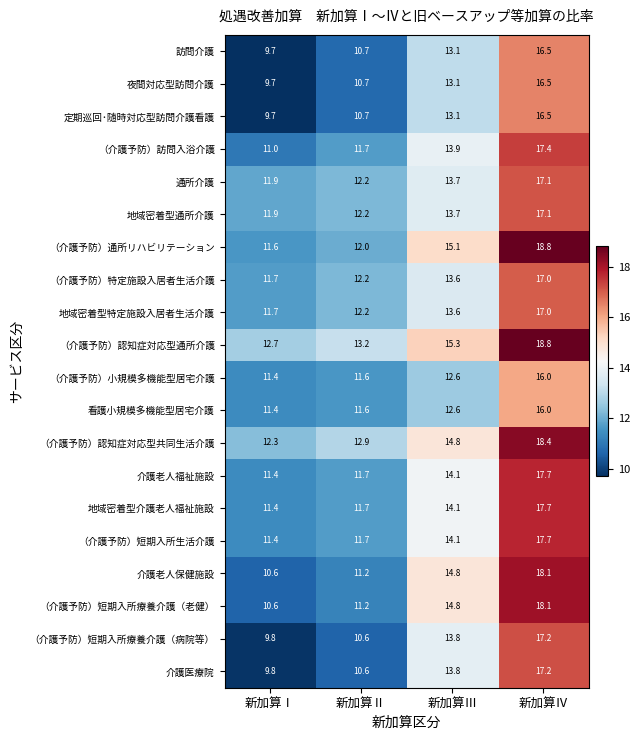

What is the spread (max minus min) of values at 新加算Ⅲ?

2.7